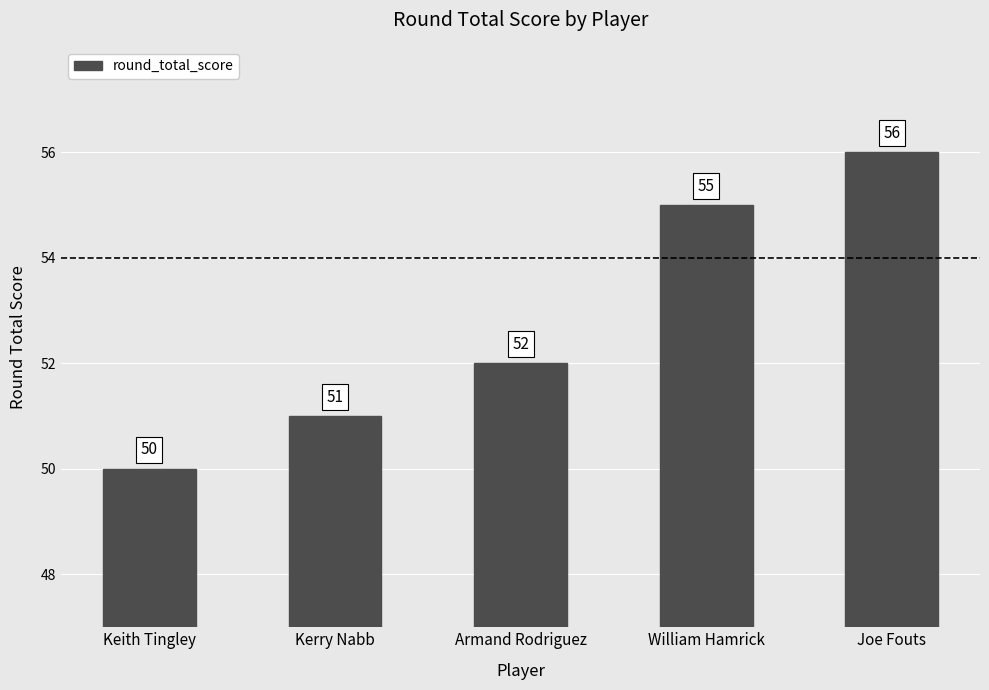

What is the label of the 2nd bar from the right?

William Hamrick